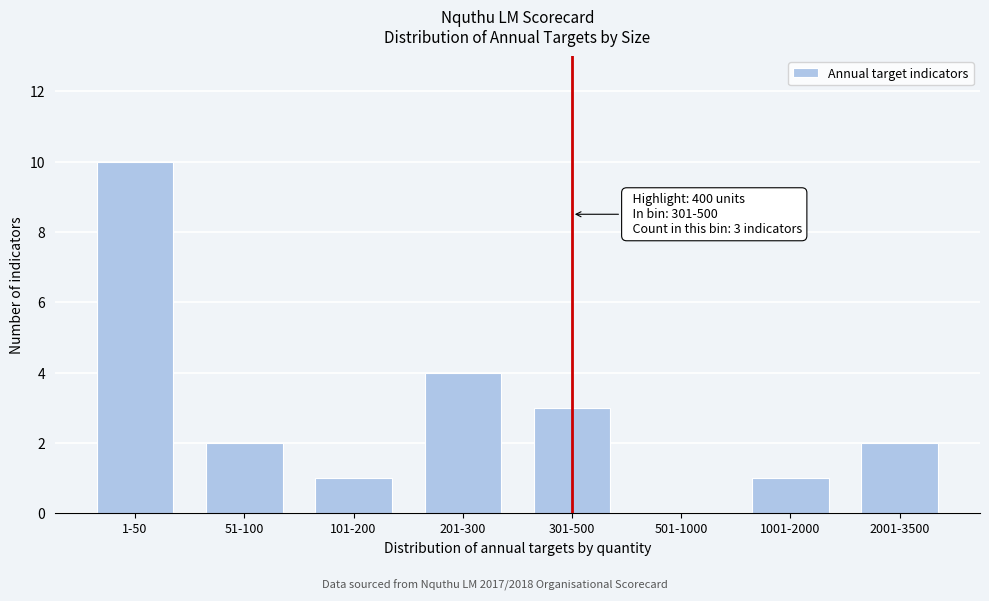

Reading left to right, transcribe all the data shown in this chart.

1-50=10	51-100=2	101-200=1	201-300=4	301-500=3	501-1000=0	1001-2000=1	2001-3500=2